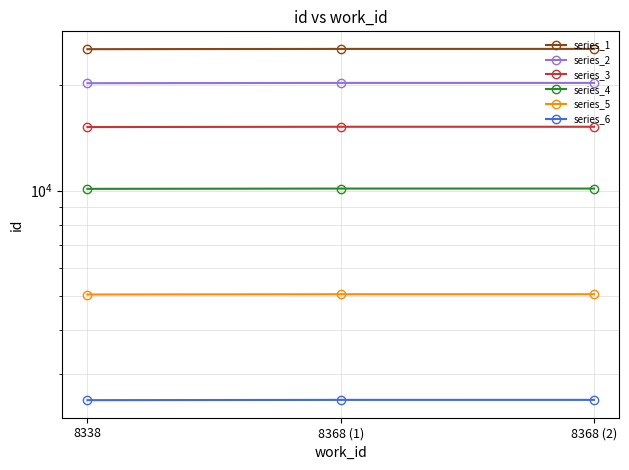

What is the spread (max minus min) of values at 8338?

22761.0